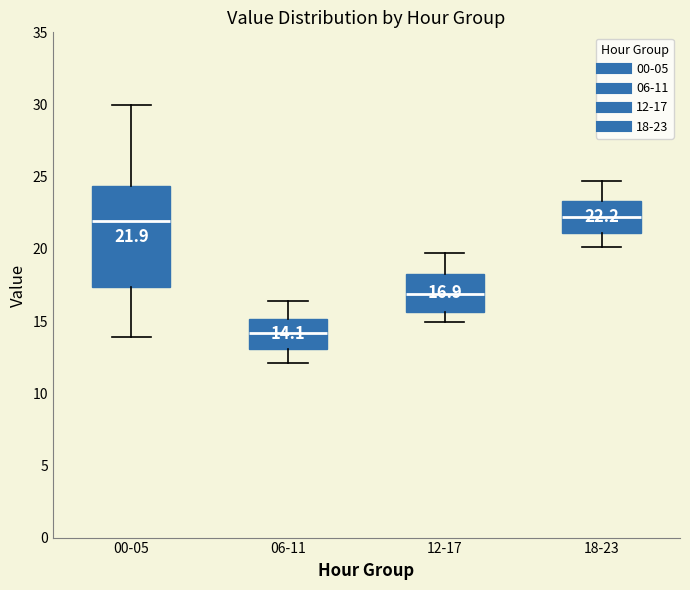

Which box's median line is the lowest?

06-11